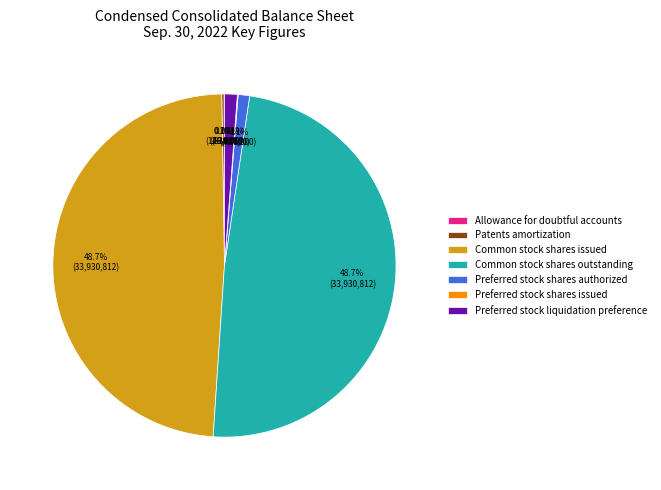

Does Common stock shares outstanding account for over 50% of the chart?

No